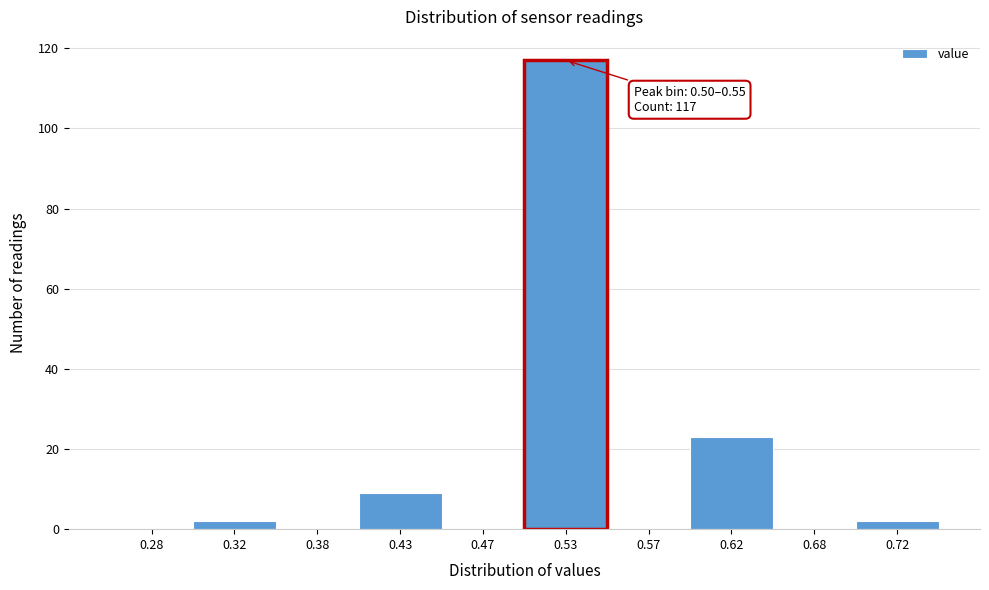

Which range on the x-axis has the tallest bar?

0.50 to 0.55